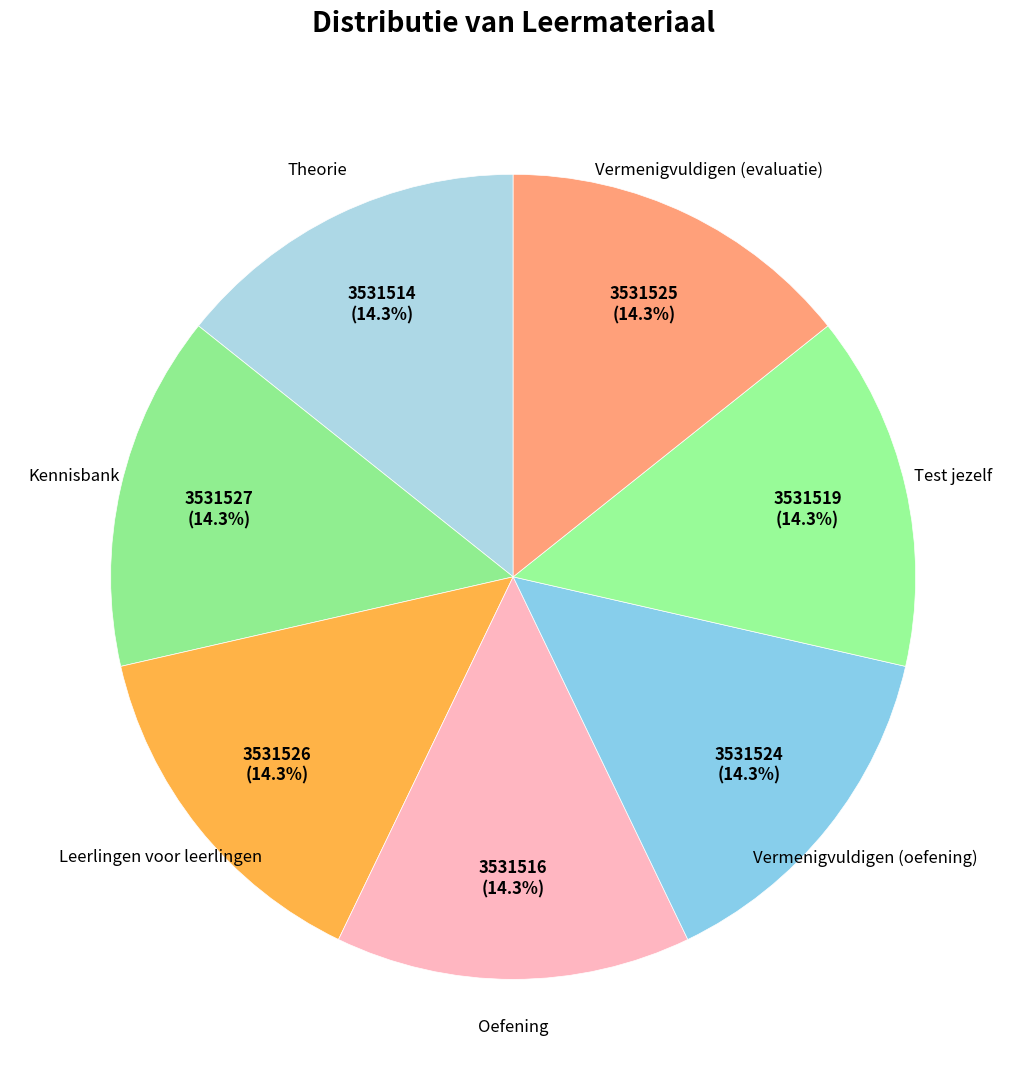

Is Oefening the majority of the pie?

No